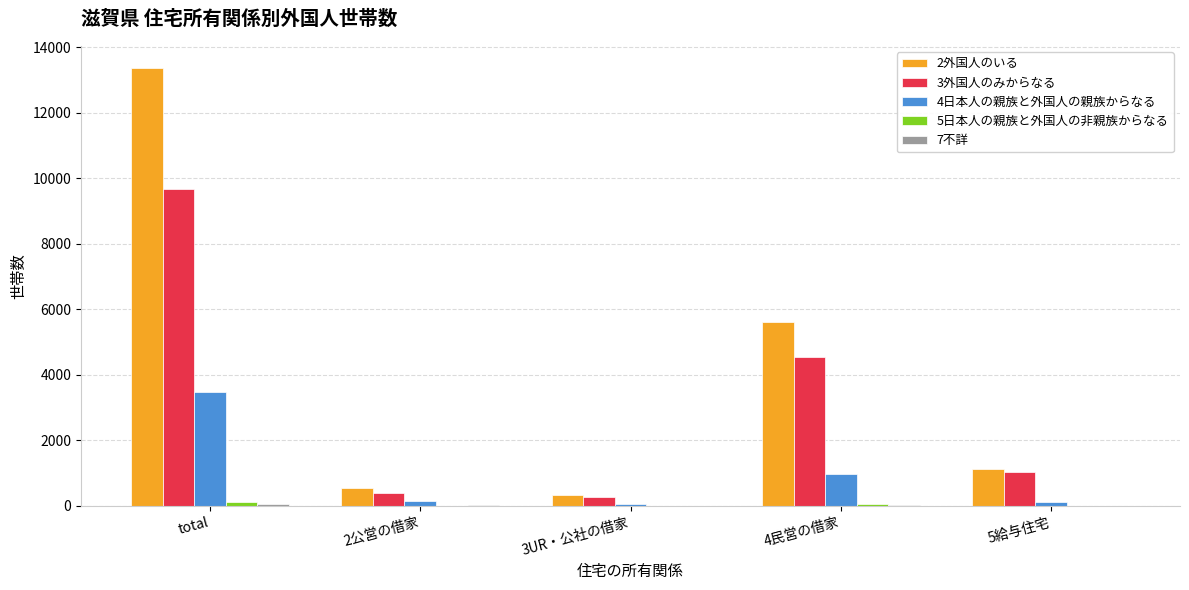

At which category is the sum across all series the highest?

total